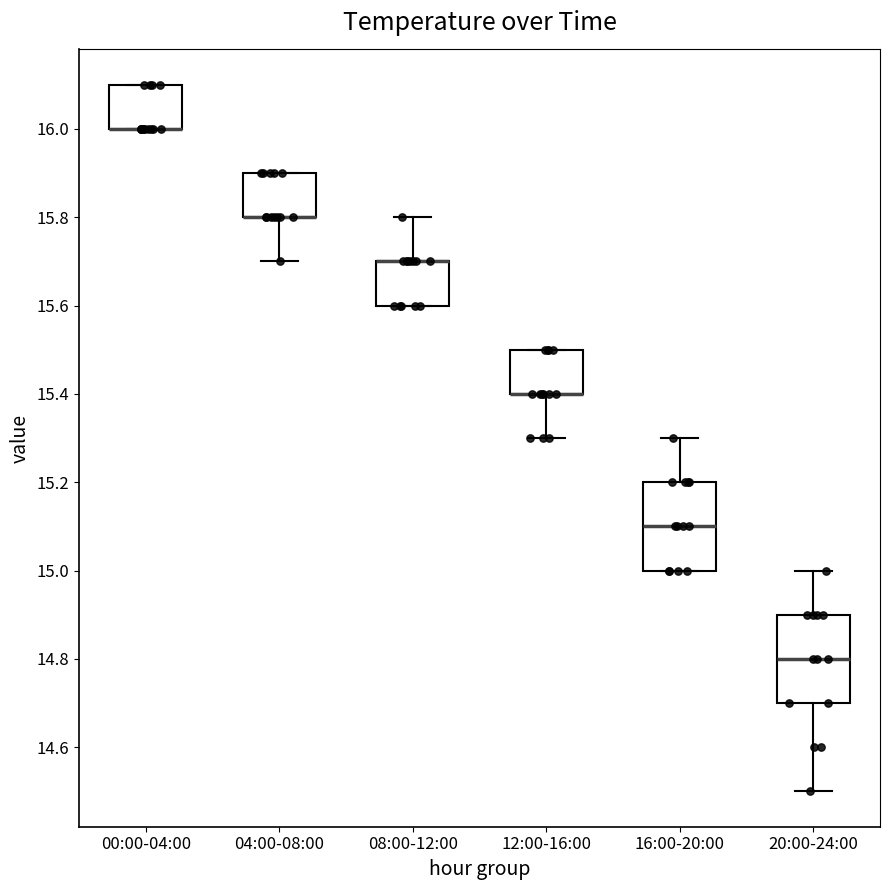

Reading left to right, read every box against the y-axis: the position of its median line, the range the box covers, and the ends of its whiskers. The values are not printed on the chart, so give them approximately, as read against the axis.

00:00-04:00: median 16.0 (drawn on the box's lower edge), box 16.0 to 16.1, whiskers 16.0 to 16.1
04:00-08:00: median 15.8 (drawn on the box's lower edge), box 15.8 to 15.9, whiskers 15.7 to 15.9
08:00-12:00: median 15.7 (drawn on the box's upper edge), box 15.6 to 15.7, whiskers 15.6 to 15.8
12:00-16:00: median 15.4 (drawn on the box's lower edge), box 15.4 to 15.5, whiskers 15.3 to 15.5
16:00-20:00: median 15.1, box 15.0 to 15.2, whiskers 15.0 to 15.3
20:00-24:00: median 14.8, box 14.7 to 14.9, whiskers 14.5 to 15.0